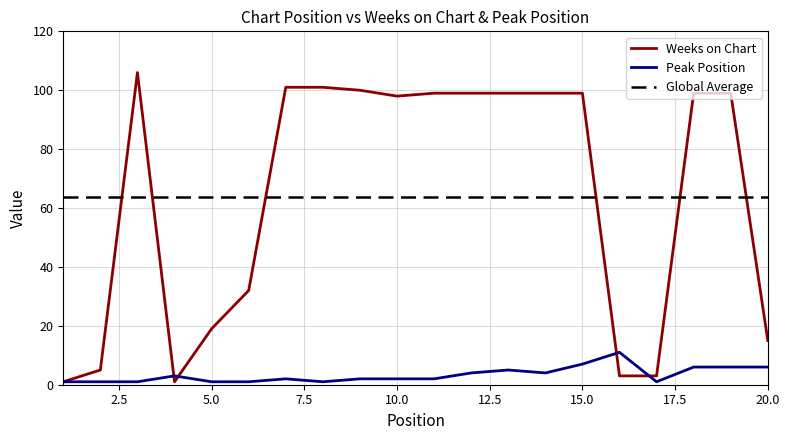

What is the maximum value for Weeks on Chart?

106.0